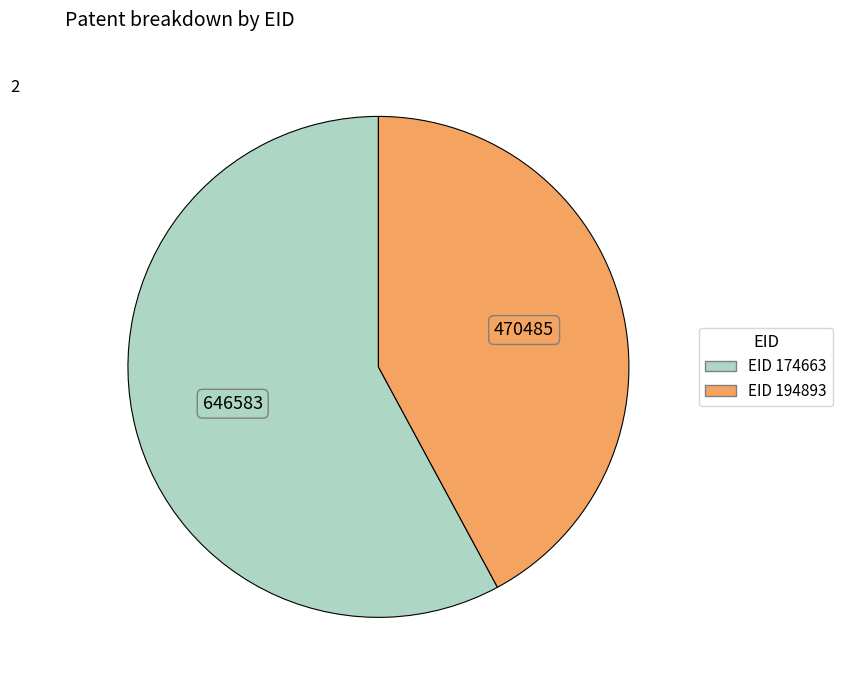

Does any single category account for the majority?

Yes